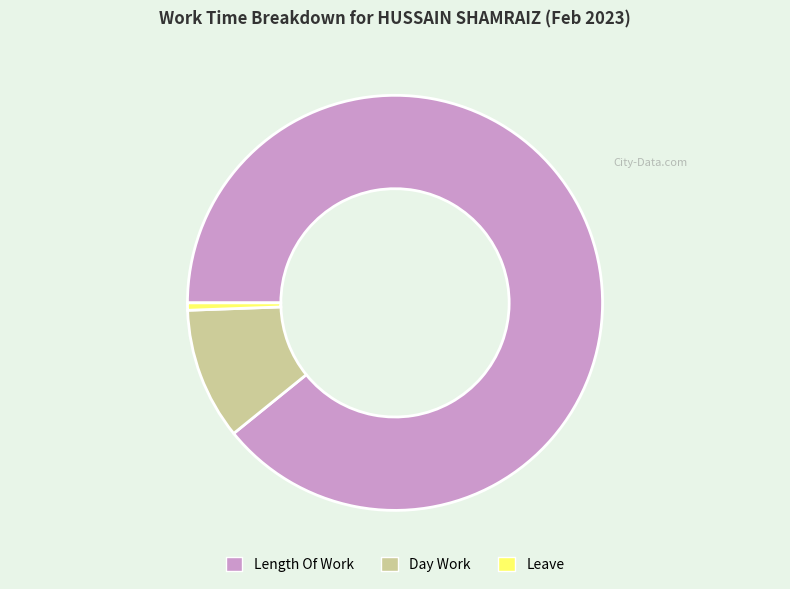

Is Leave the majority of the pie?

No